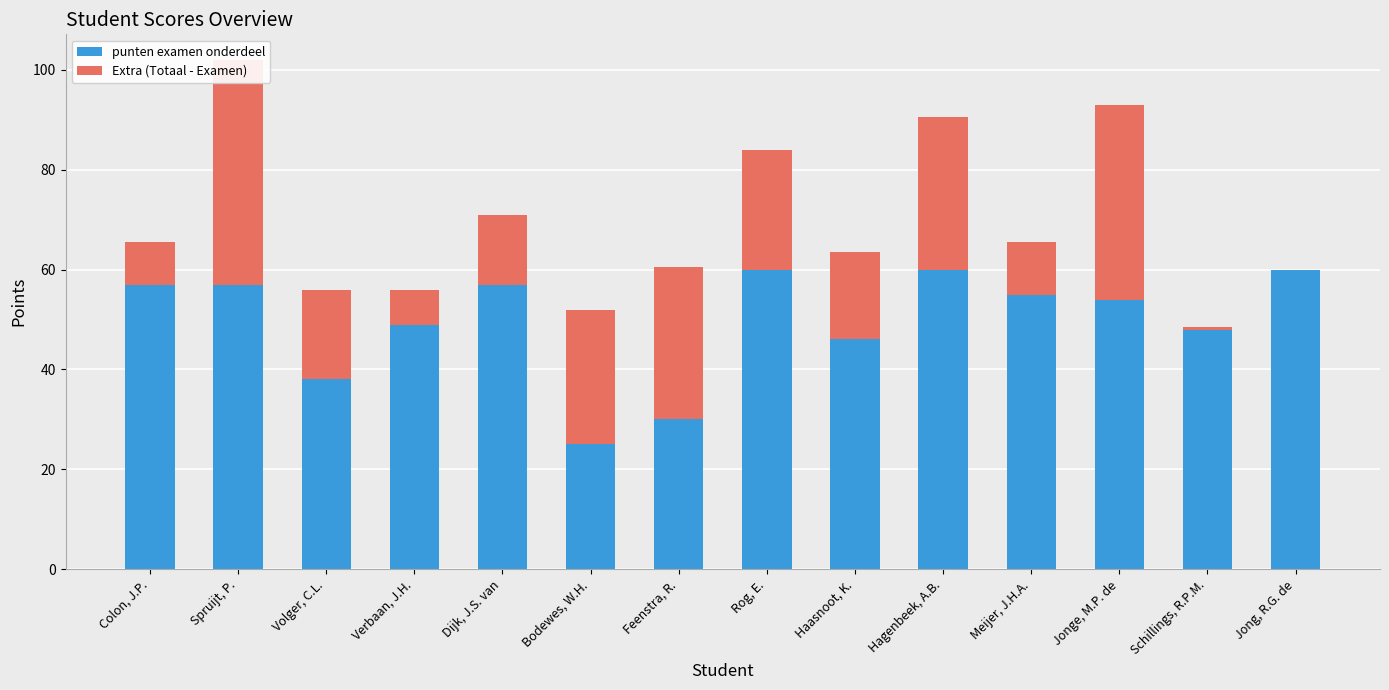

Which has a higher value, Schillings, R.P.M. or Volger, C.L.?

Schillings, R.P.M.